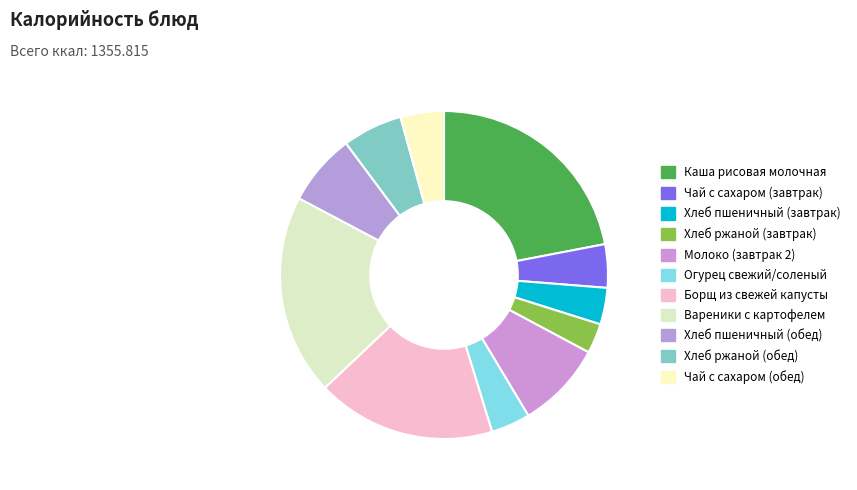

What is the ratio of the value at Хлеб ржаной (обед) to the value at Чай с сахаром (завтрак)?

1.4